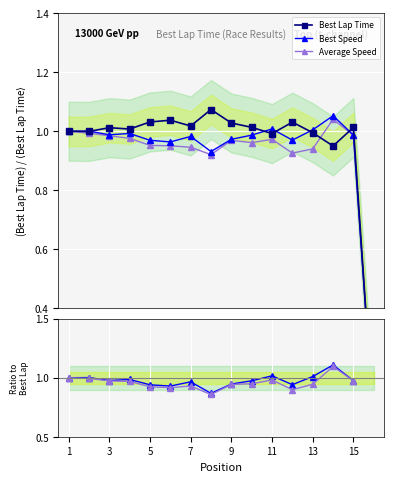

True or false: Best Speed has a value of 0.4 at 5.

False